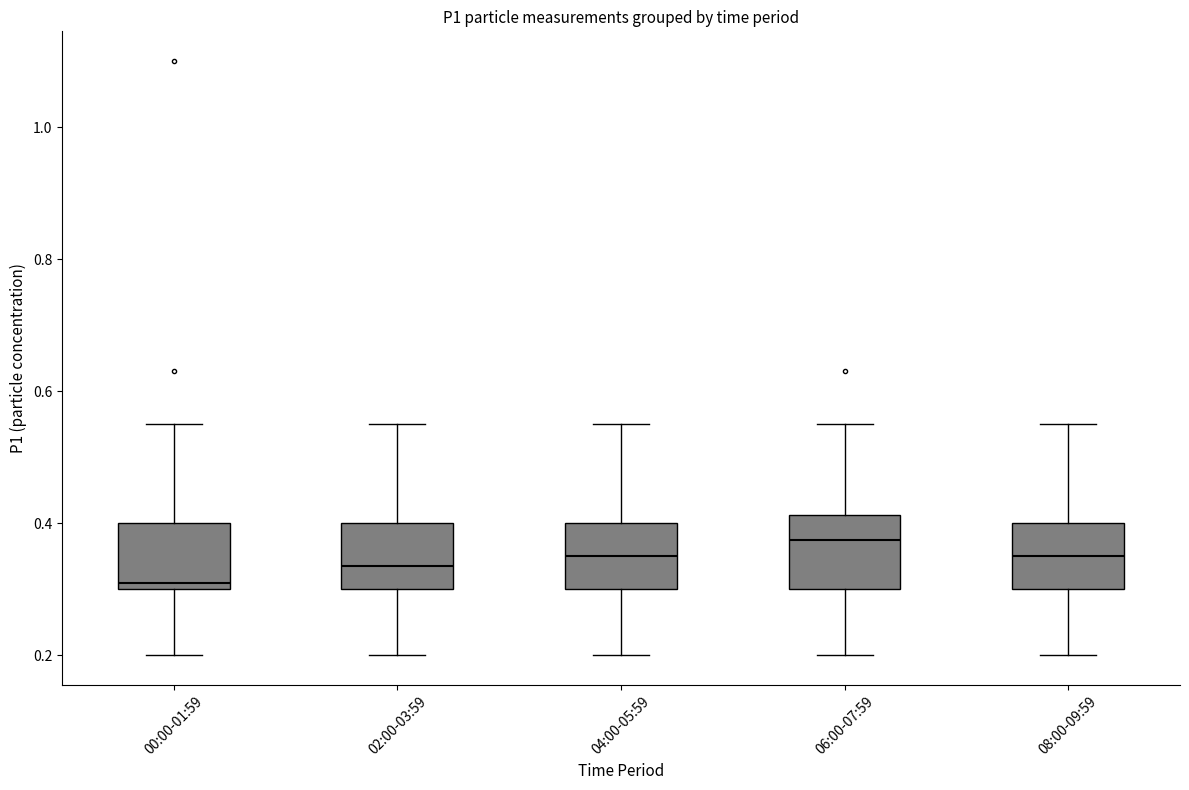

Reading left to right, transcribe this box plot: for each box, give where its median line is, the range the box spans, and where its two whiskers end, as read against the y-axis. The values are not printed on the chart, so give them approximately, as read against the axis.

00:00-01:59: median 0.32, box 0.30 to 0.40, whiskers 0.20 to 0.56
02:00-03:59: median 0.34, box 0.30 to 0.40, whiskers 0.20 to 0.56
04:00-05:59: median 0.36, box 0.30 to 0.40, whiskers 0.20 to 0.56
06:00-07:59: median 0.38, box 0.30 to 0.42, whiskers 0.20 to 0.56
08:00-09:59: median 0.36, box 0.30 to 0.40, whiskers 0.20 to 0.56